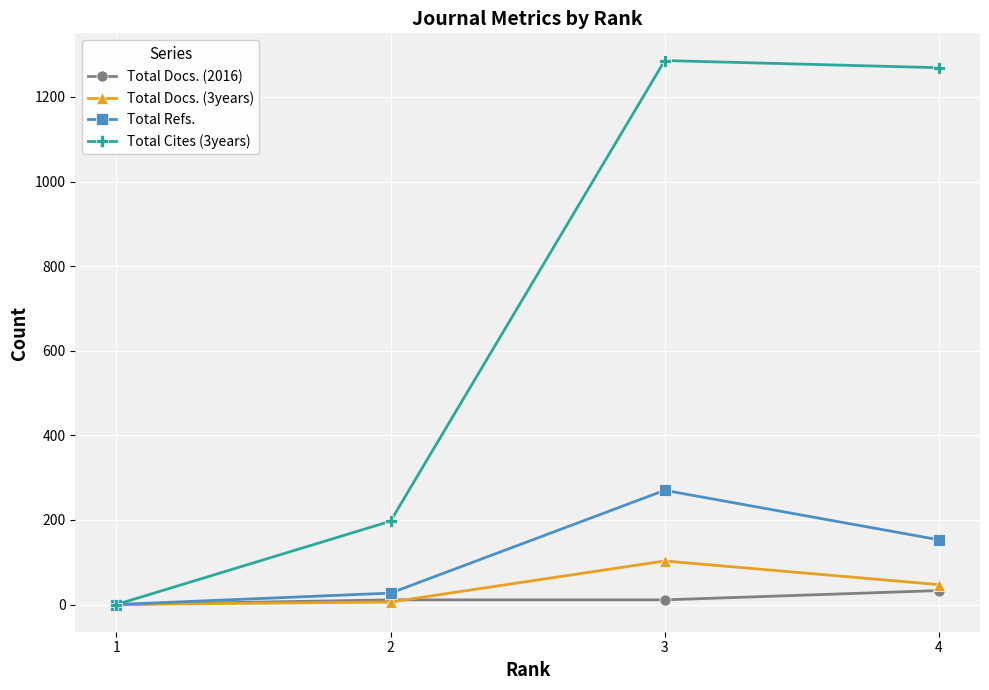

Which series has the widest spread of values?

Total Cites (3years)